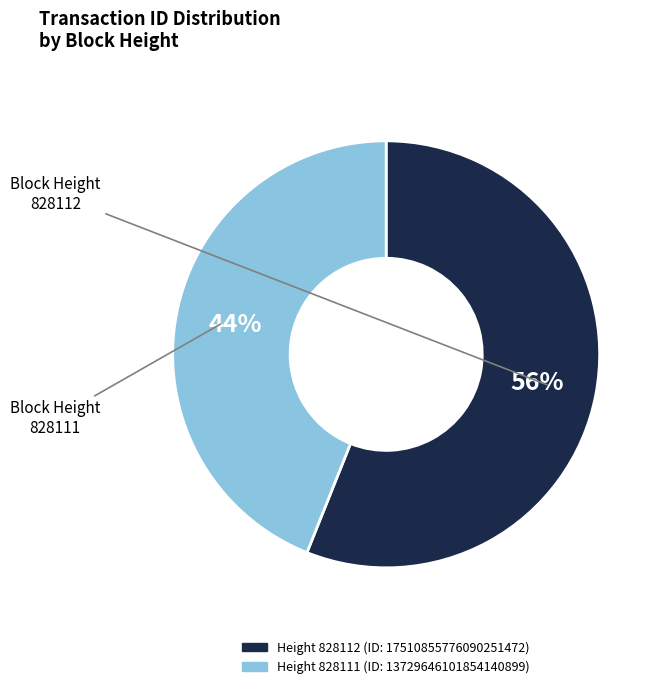

Is there any slice that represents more than half of the pie?

Yes